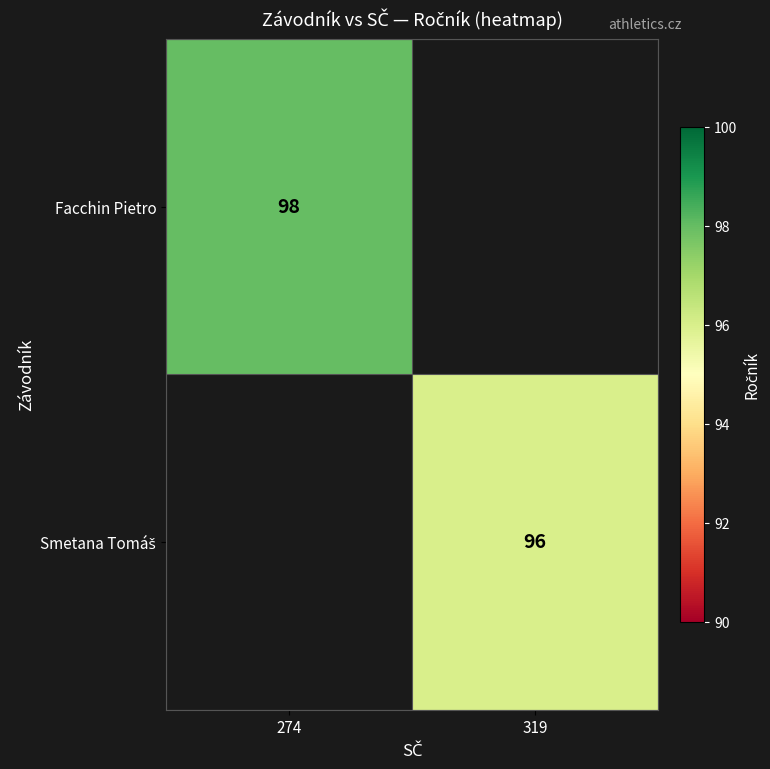

At which category does the chart reach its minimum across all series?

319